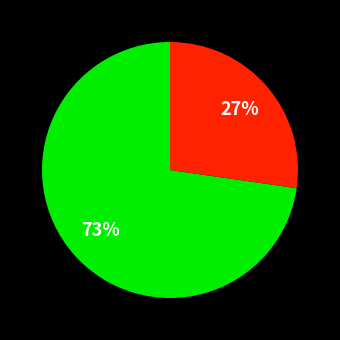

To the nearest percent, what is the average slice percentage?

50%